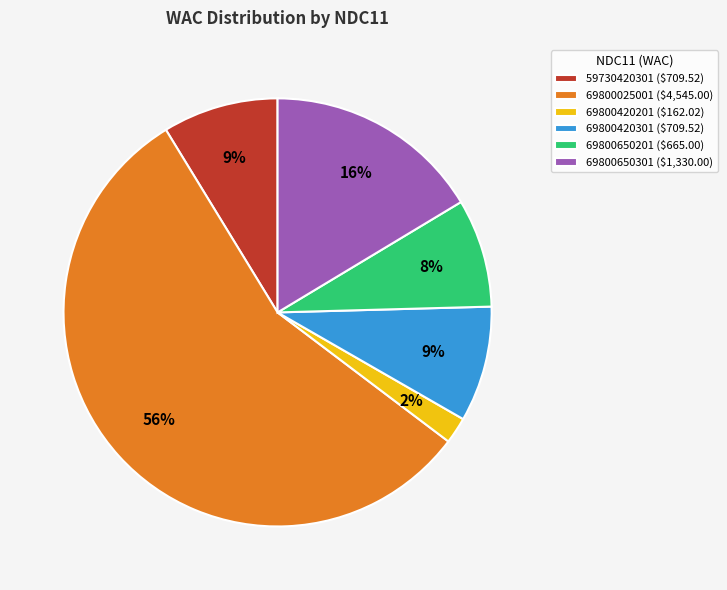

To the nearest percent, what is the difference between the largest and smallest slice percentages?

54%